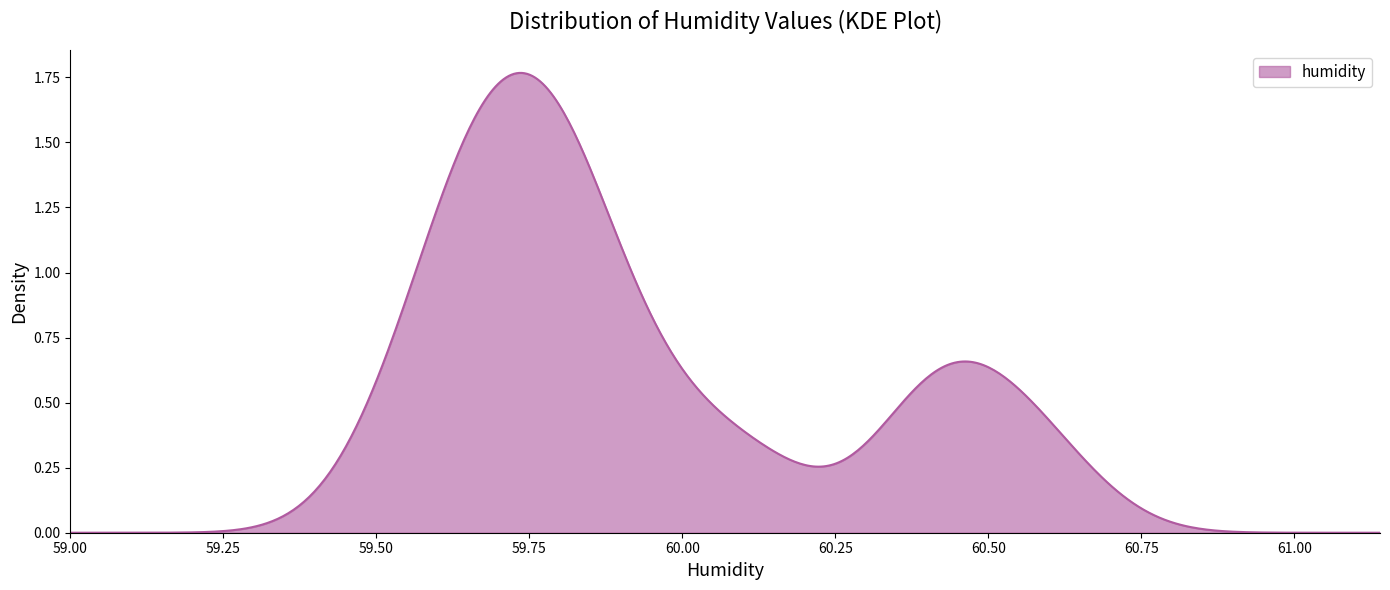

True or false: there are more than 0 points higher than both neighbors.

True